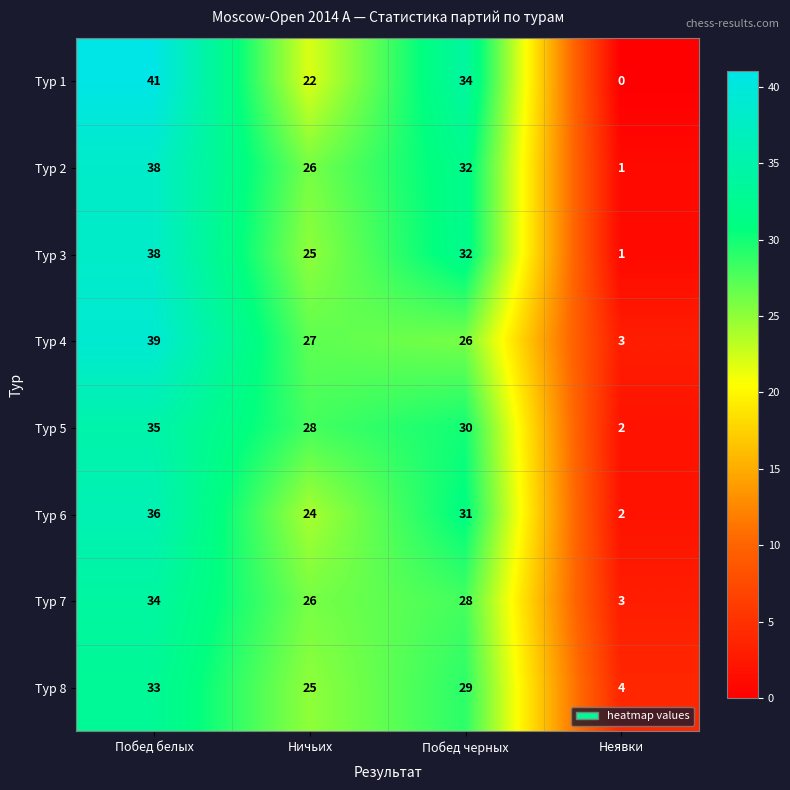

Read the Тур 3 value at Побед белых.

38